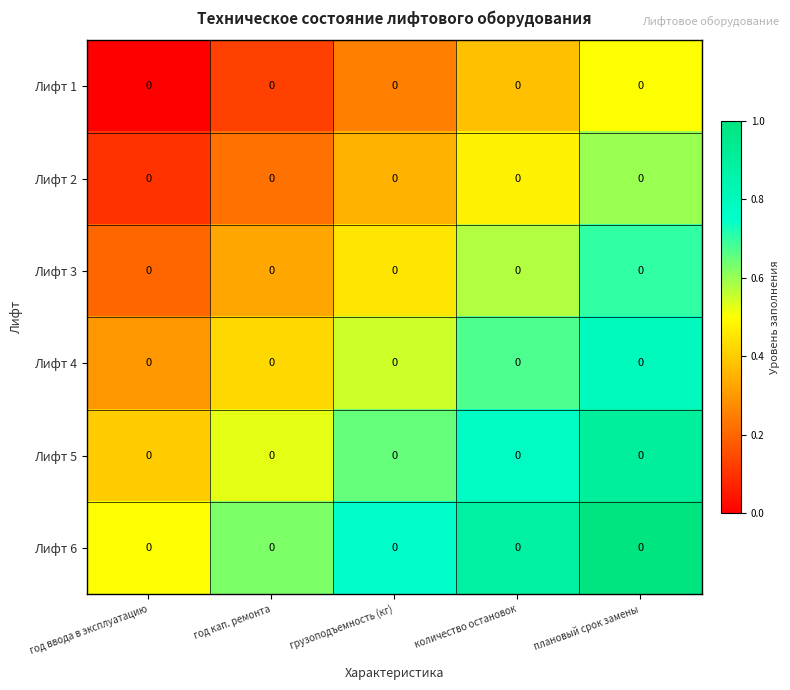

Reading left to right, transcribe all the data shown in this chart.

Лифт 1: год ввода в эксплуатацию=0.0	год кап. ремонта=0.0	грузоподъемность (кг)=0.0	количество остановок=0.0	плановый срок замены=0.0
Лифт 2: год ввода в эксплуатацию=0.0	год кап. ремонта=0.0	грузоподъемность (кг)=0.0	количество остановок=0.0	плановый срок замены=0.0
Лифт 3: год ввода в эксплуатацию=0.0	год кап. ремонта=0.0	грузоподъемность (кг)=0.0	количество остановок=0.0	плановый срок замены=0.0
Лифт 4: год ввода в эксплуатацию=0.0	год кап. ремонта=0.0	грузоподъемность (кг)=0.0	количество остановок=0.0	плановый срок замены=0.0
Лифт 5: год ввода в эксплуатацию=0.0	год кап. ремонта=0.0	грузоподъемность (кг)=0.0	количество остановок=0.0	плановый срок замены=0.0
Лифт 6: год ввода в эксплуатацию=0.0	год кап. ремонта=0.0	грузоподъемность (кг)=0.0	количество остановок=0.0	плановый срок замены=0.0